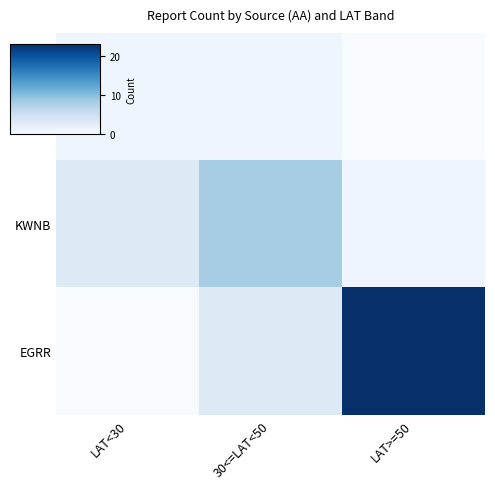

Reading left to right, transcribe all the data shown in this chart.

PANC: LAT<30=1	30<=LAT<50=1	LAT>=50=0
KWNB: LAT<30=3	30<=LAT<50=8	LAT>=50=1
EGRR: LAT<30=0	30<=LAT<50=3	LAT>=50=23